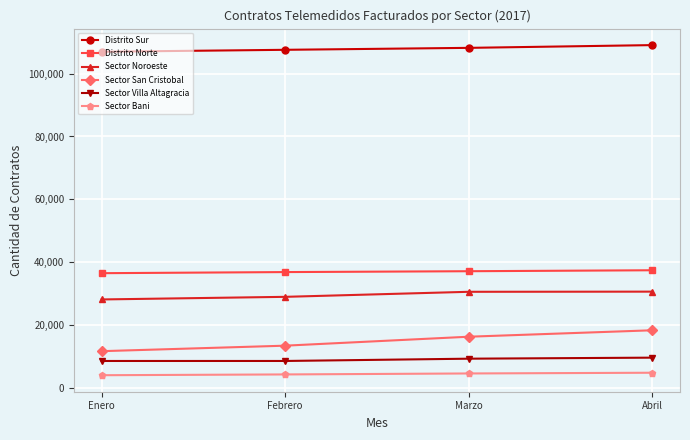

How many lines are shown in the chart?

6